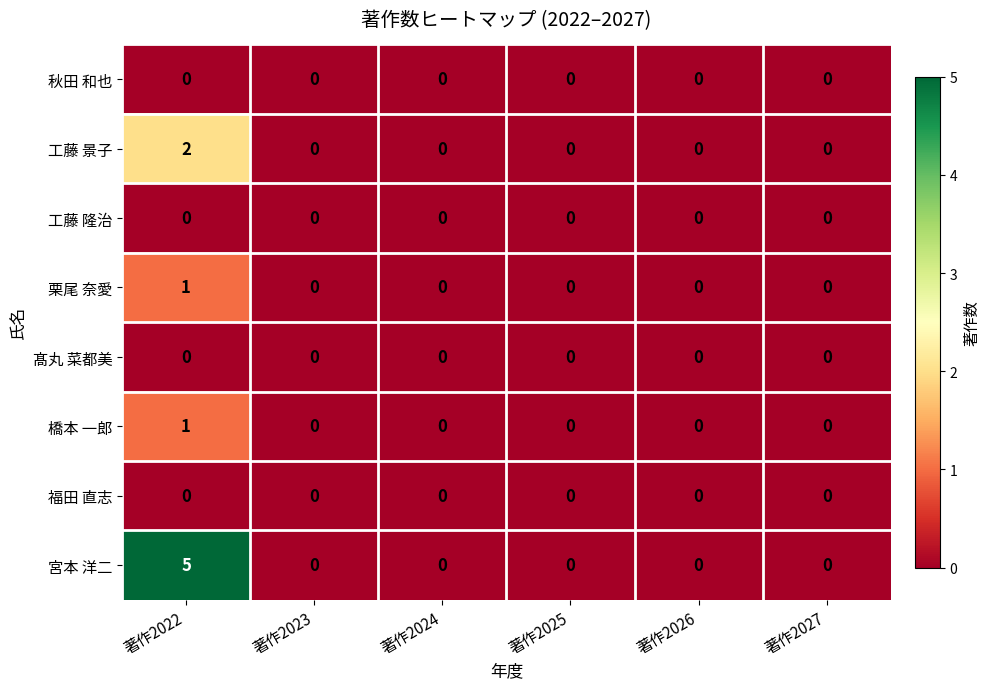

At which label does 橋本 一郎 reach its peak?

著作2022